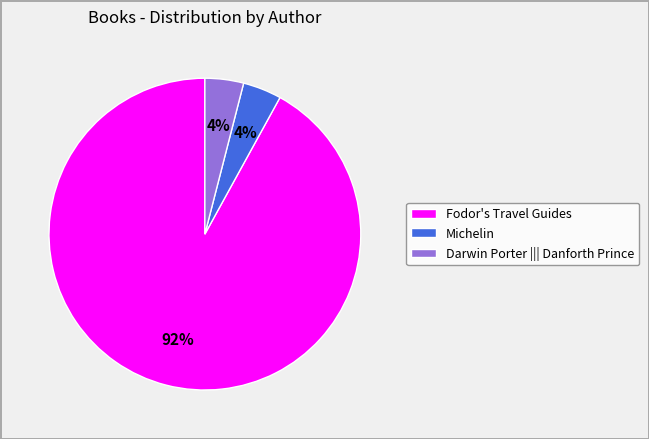

Which has a higher value, Fodor's Travel Guides or Darwin Porter ||| Danforth Prince?

Fodor's Travel Guides